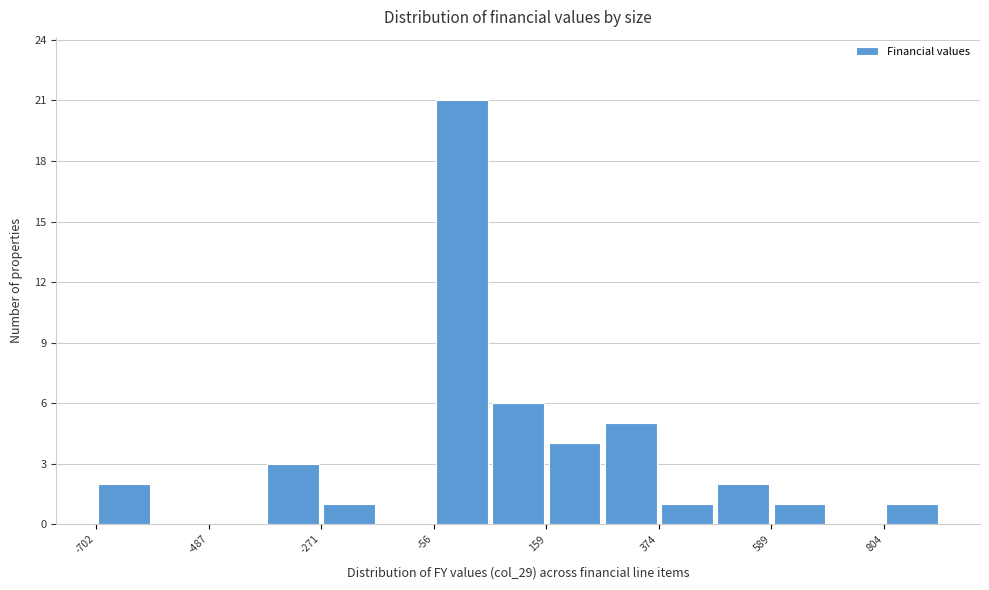

Around what value on the x-axis is the tallest bar? Give the approximate position of its centre, as read against the axis.

0